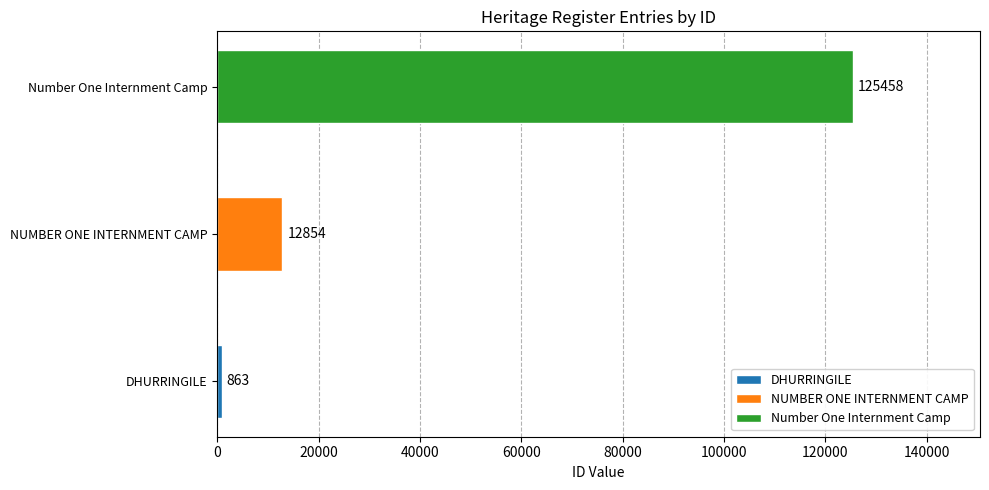

At which category does the chart reach its minimum across all series?

DHURRINGILE